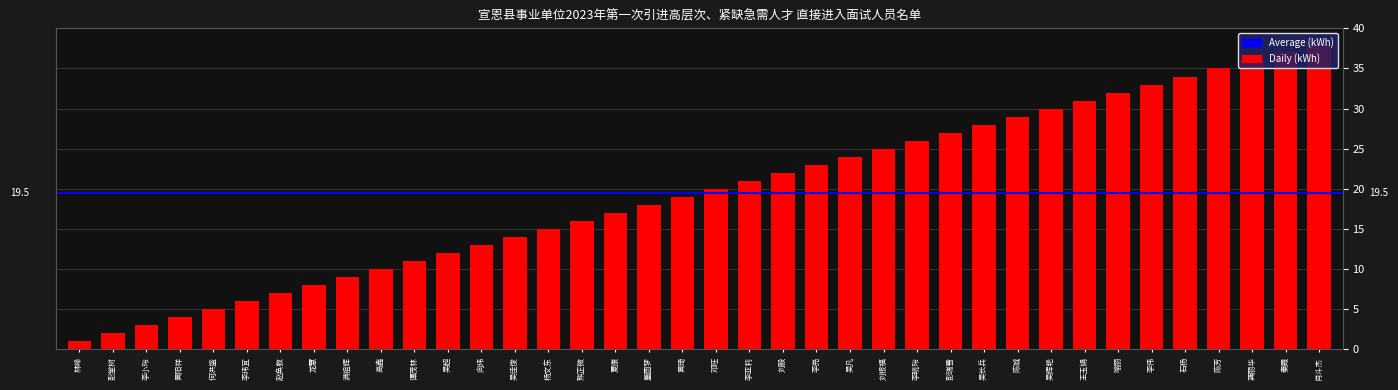

List the labels in order of value, largest first.

肖斗杰, 秦霞, 龚丽华, 陈芳, 石杨, 李伟, 喻丽, 王玉娟, 吴辉艳, 陈城, 吴长兵, 彭瑞雪, 李晓玲, 刘根福, 吴凡, 李亮, 刘毅, 李亚莉, 邓旺, 黄琦, 董圆梦, 夏康, 熊芷微, 杨文东, 吴佳俊, 向玮, 吴超, 谭茂林, 高鑫, 满祖辉, 龙慧, 赵奂敦, 李玮宜, 何洪盛, 黄阳祥, 李小玲, 彭堂树, 林峰